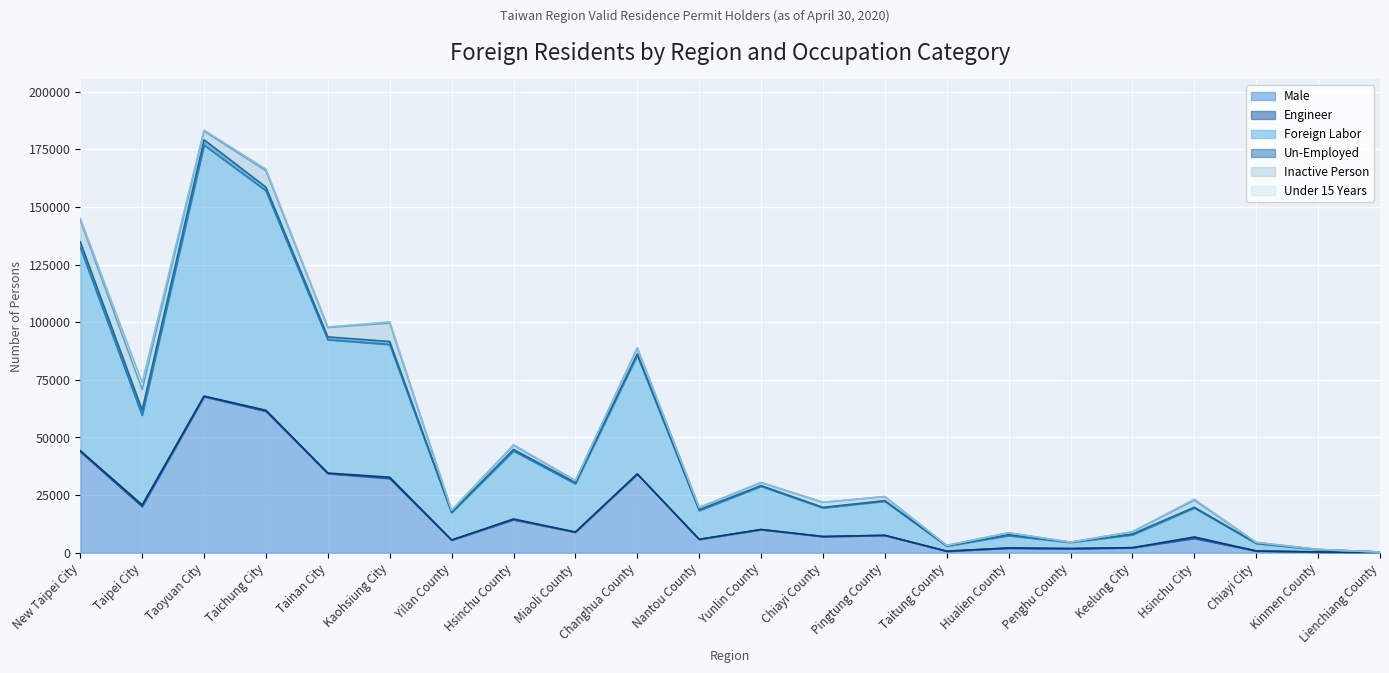

True or false: Un-Employed has more than 2 interior local peaks.

True